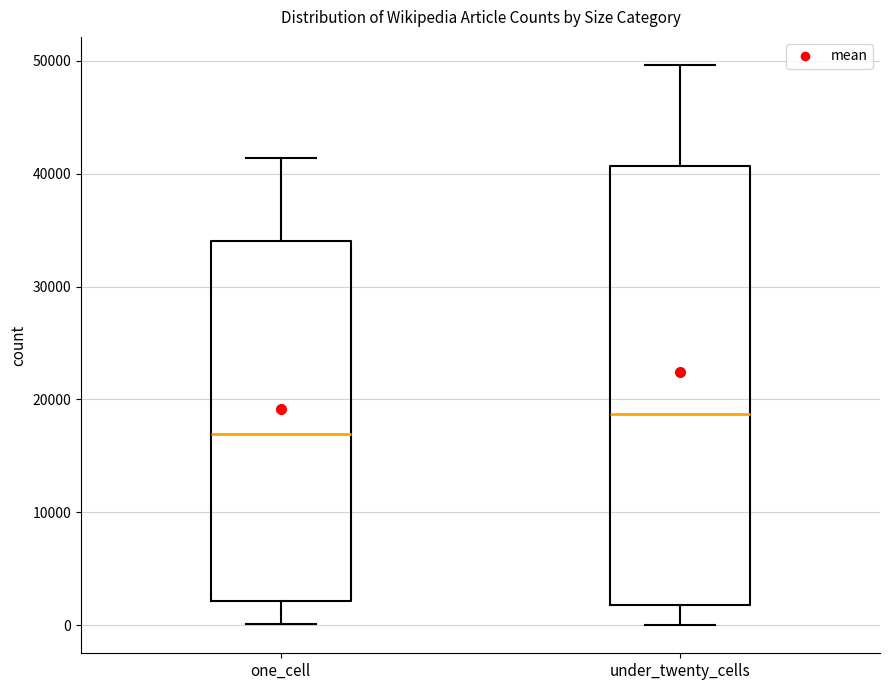

Which box is the tallest, from its lower edge to its upper edge?

under_twenty_cells